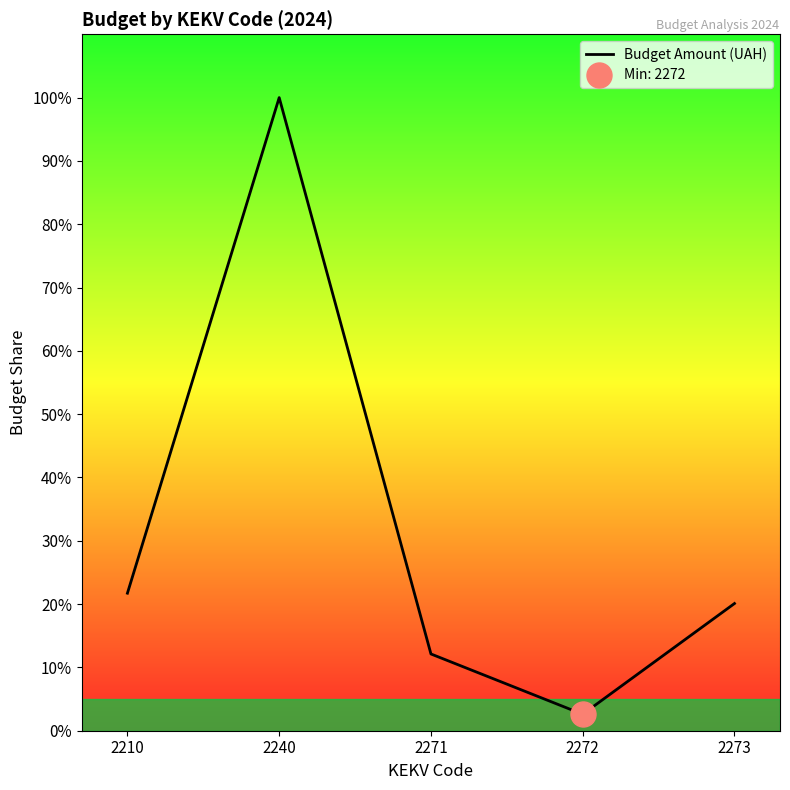

Which category has the highest value across all series?

2240